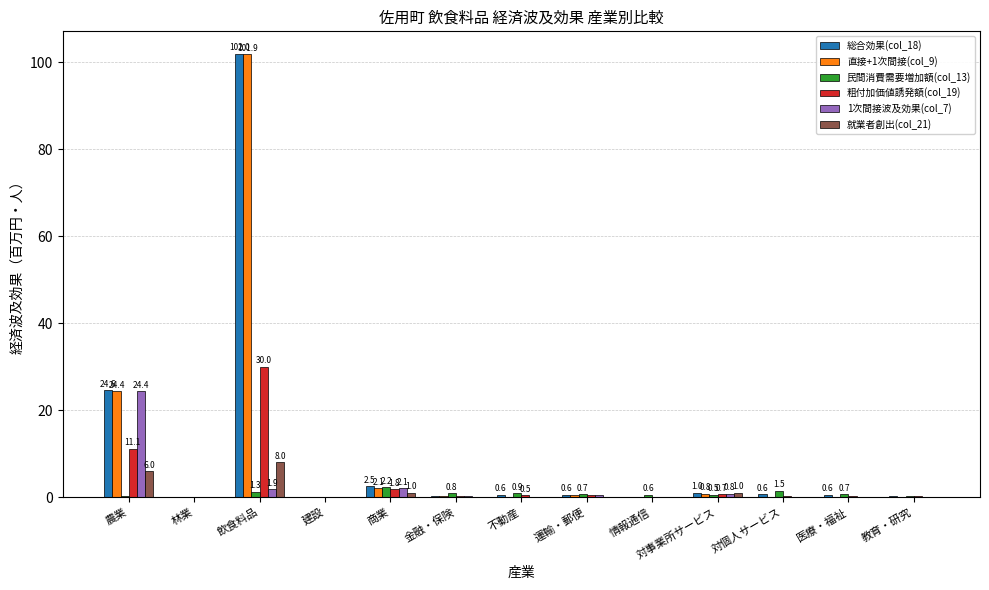

At which category is the sum across all series the highest?

飲食料品